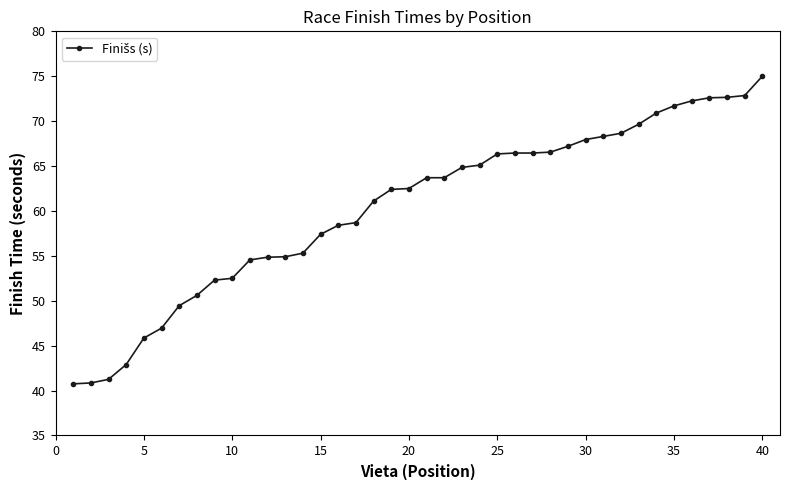

What is the value of the 33rd point from the left?

69.7